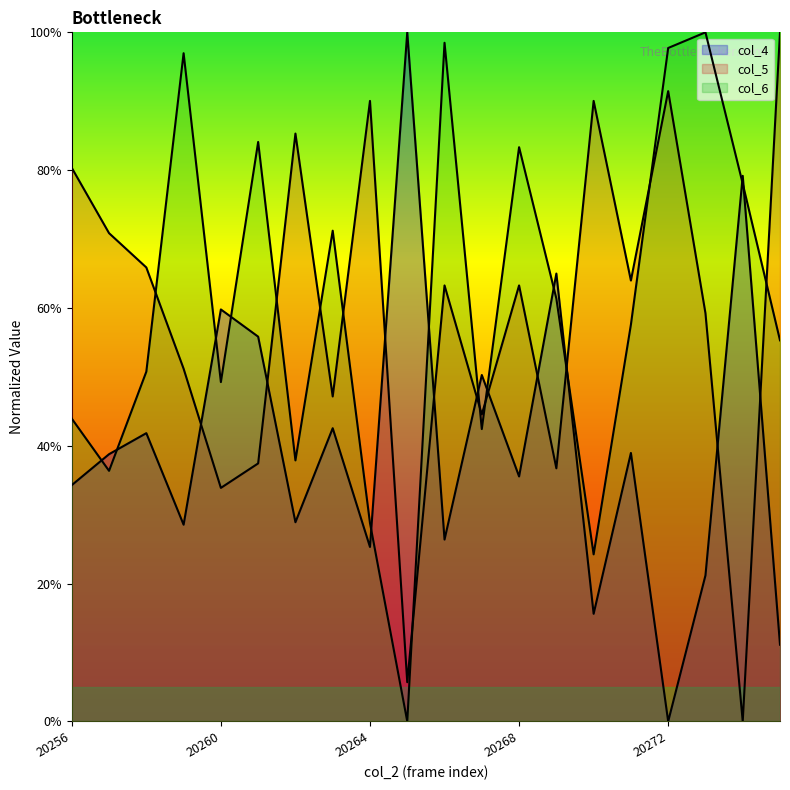

True or false: col_5 and col_6 intersect in this chart.

True